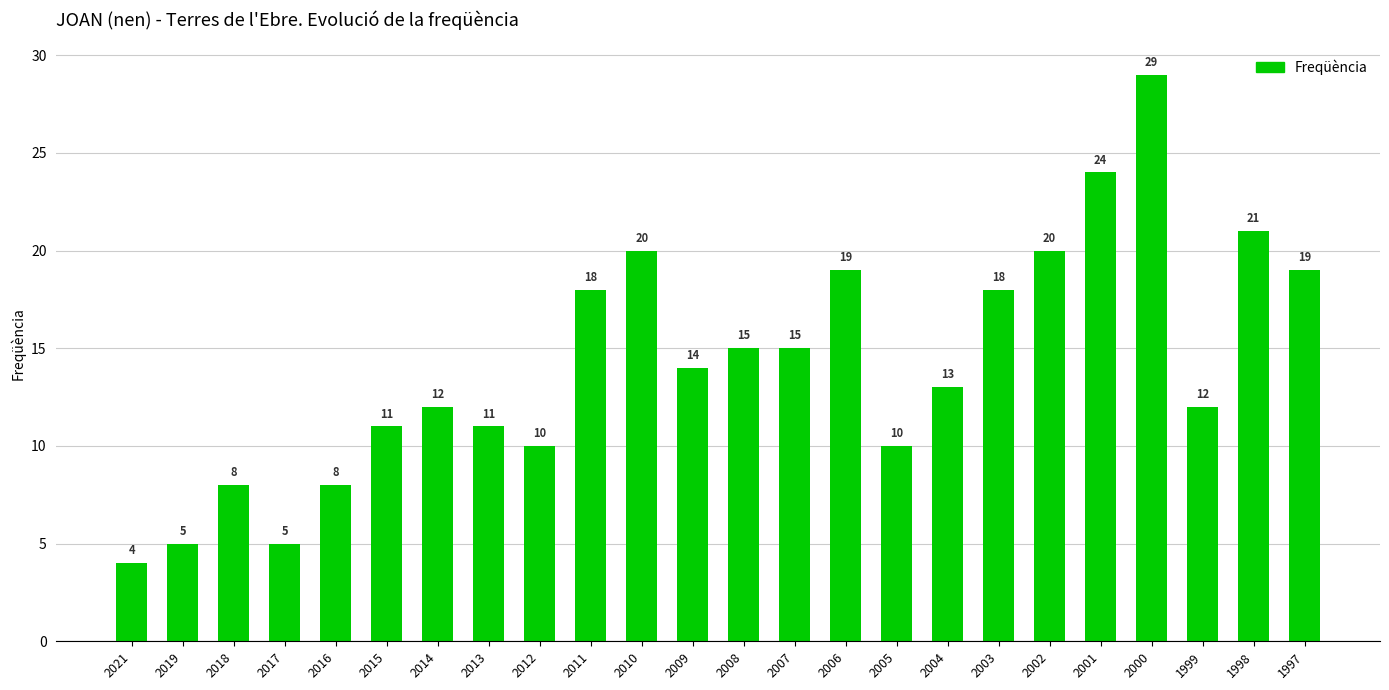

What is the difference between the second highest and minimum values?

20